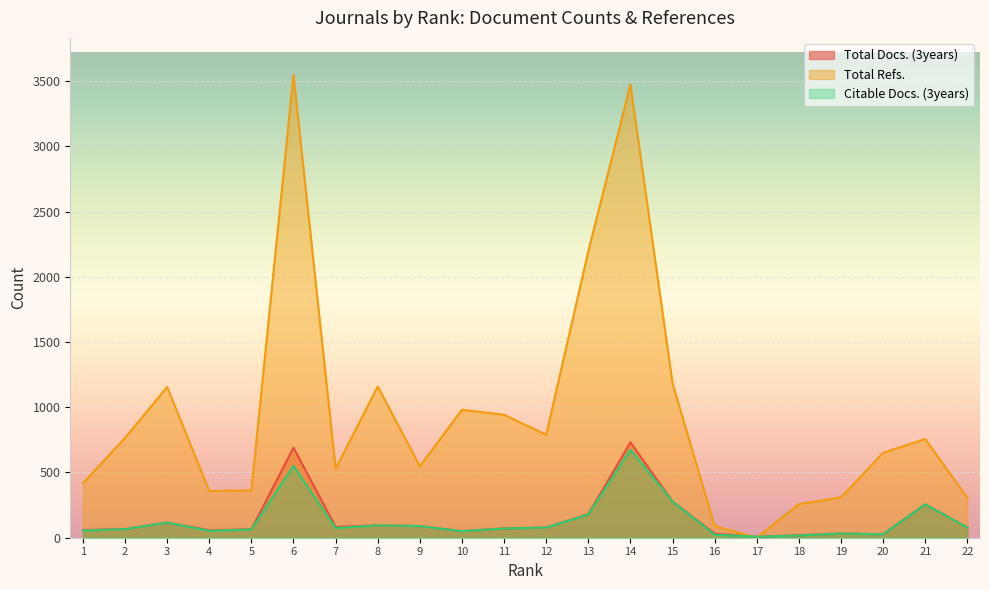

What is the total value across all series at 6?

4788